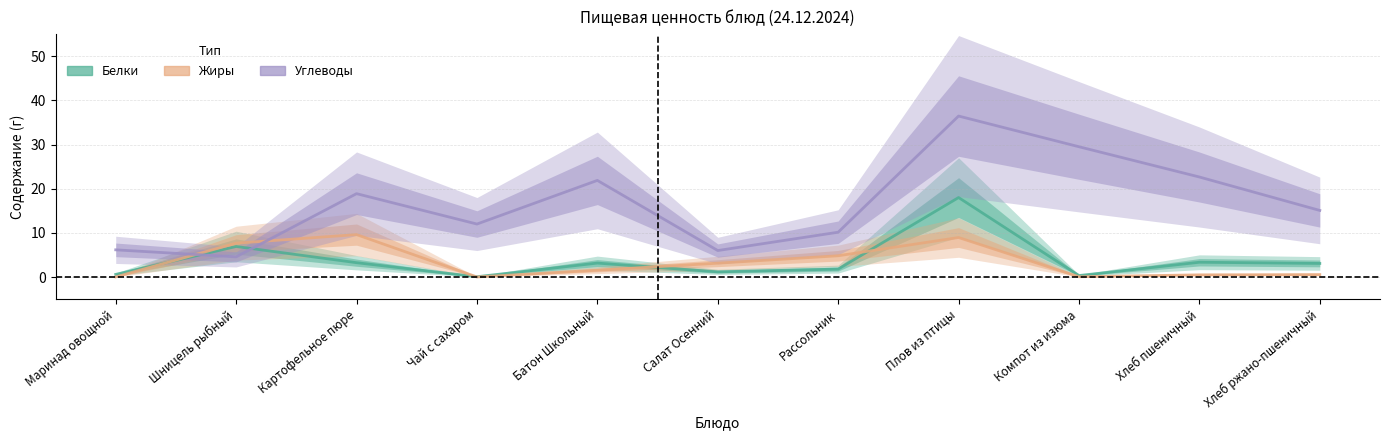

Which series has the largest total across all categories?

Углеводы